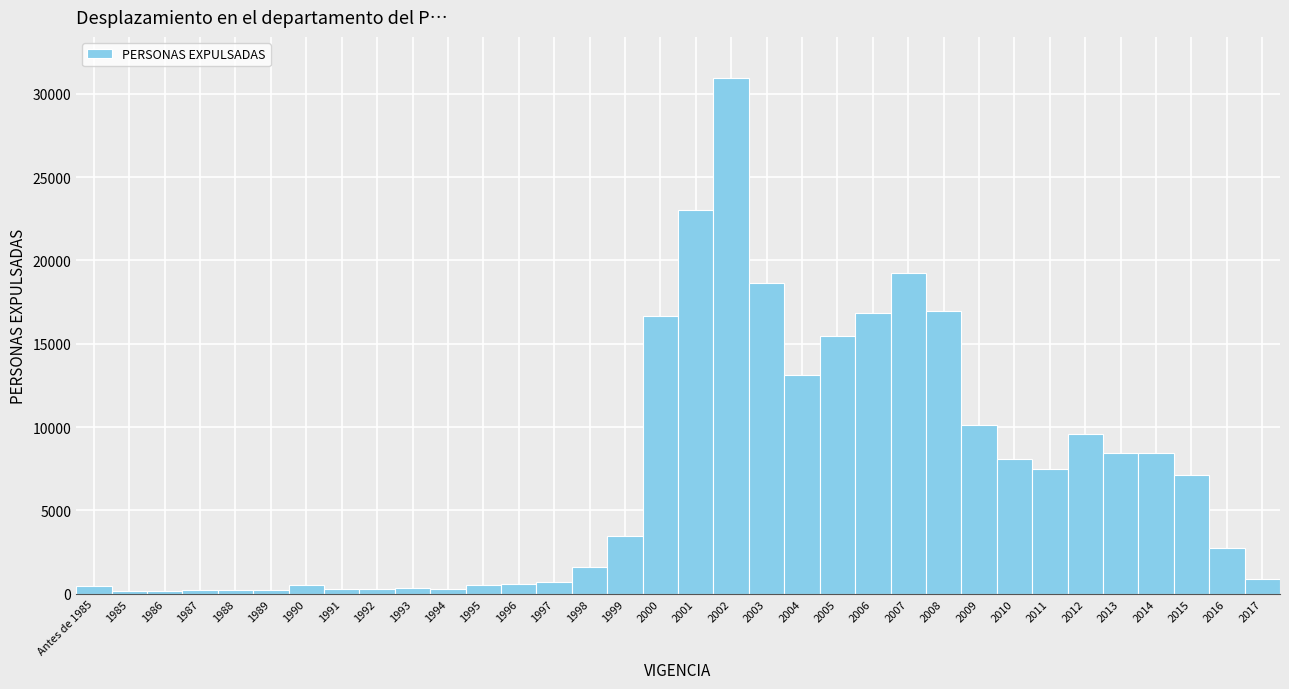

At which category does the chart reach its peak across all series?

2002